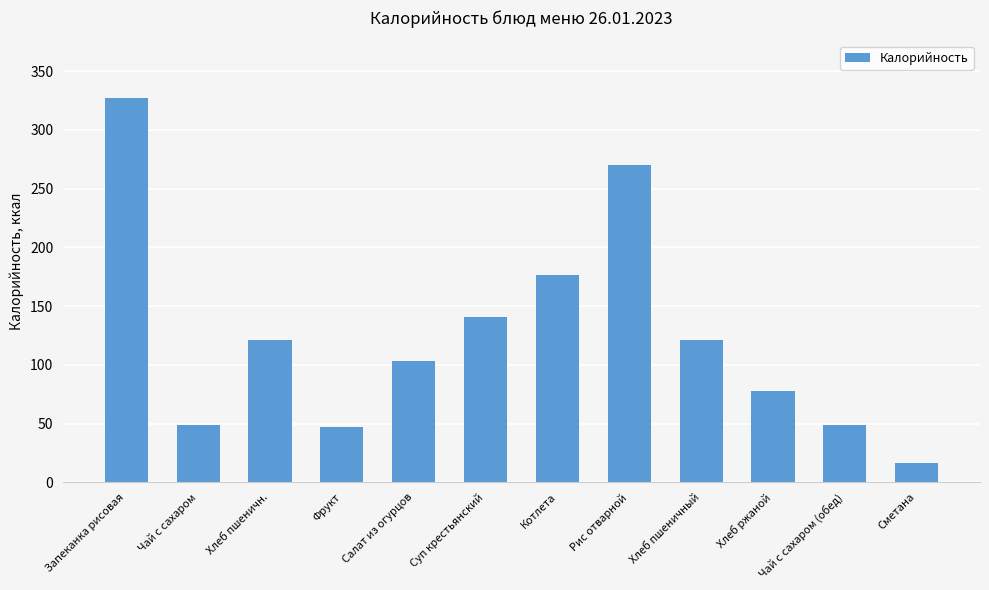

What is the value of the 4th bar from the left?

47.0